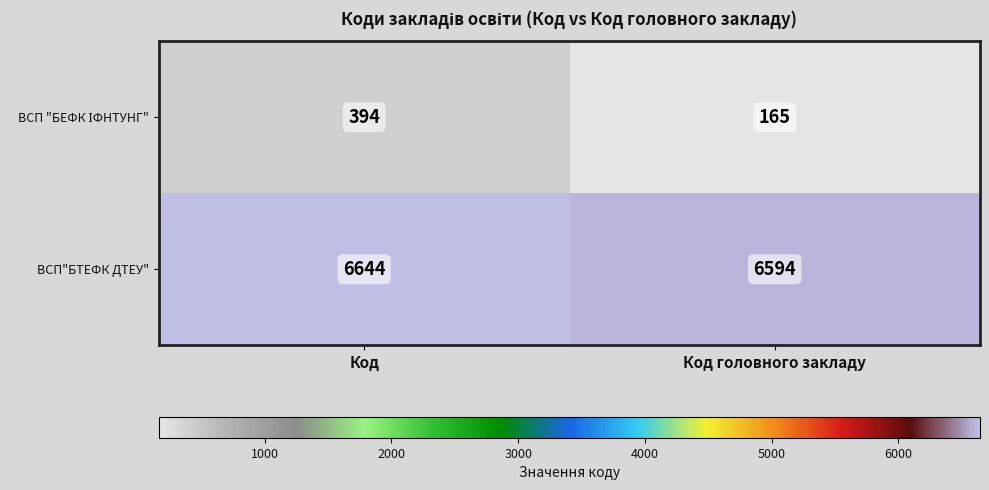

What is the total value across all series at Код головного закладу?

6759